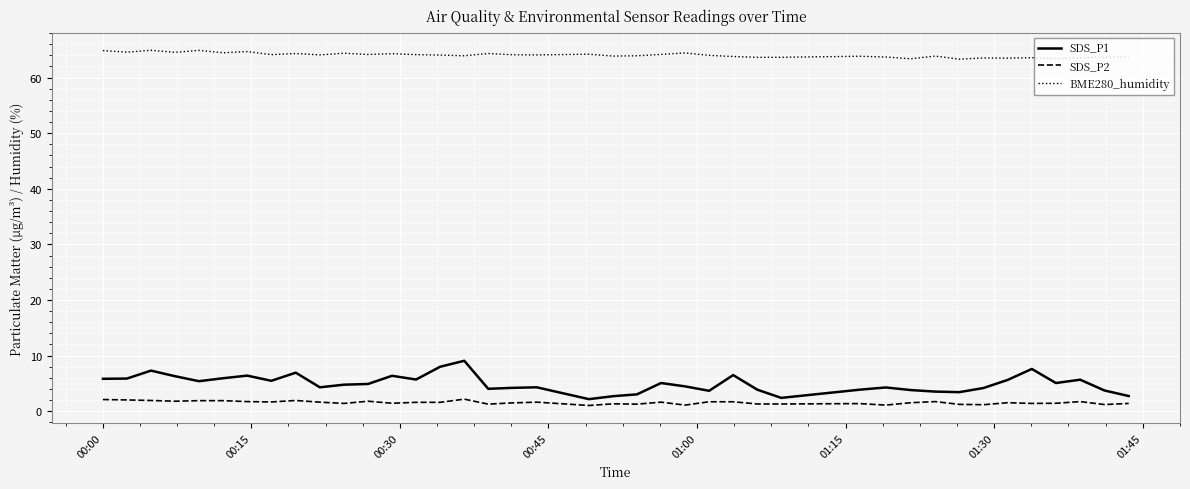

What is the difference between the maximum and minimum values in the BME280_humidity series?

1.6